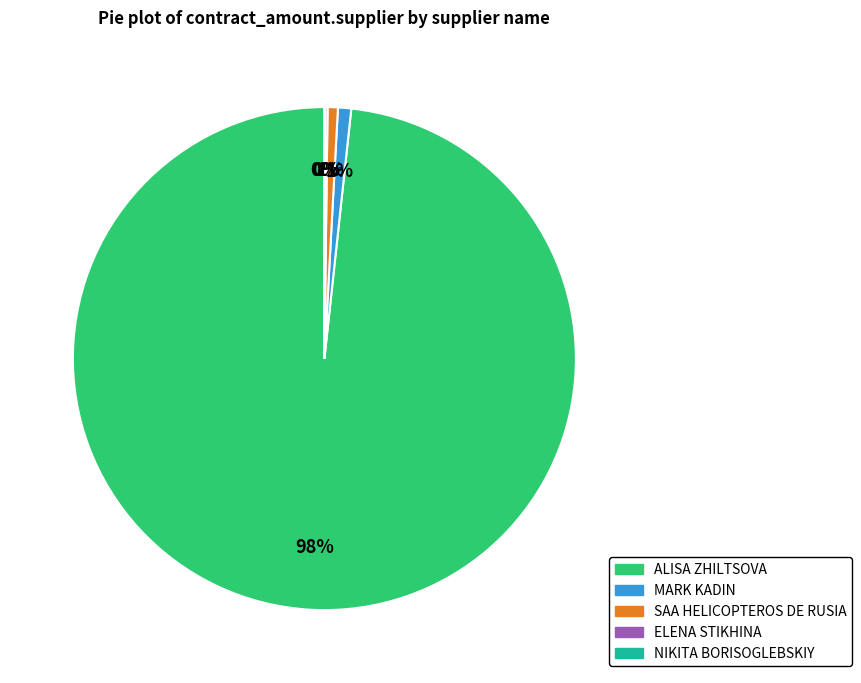

What is the largest slice in the pie chart?

ALISA ZHILTSOVA